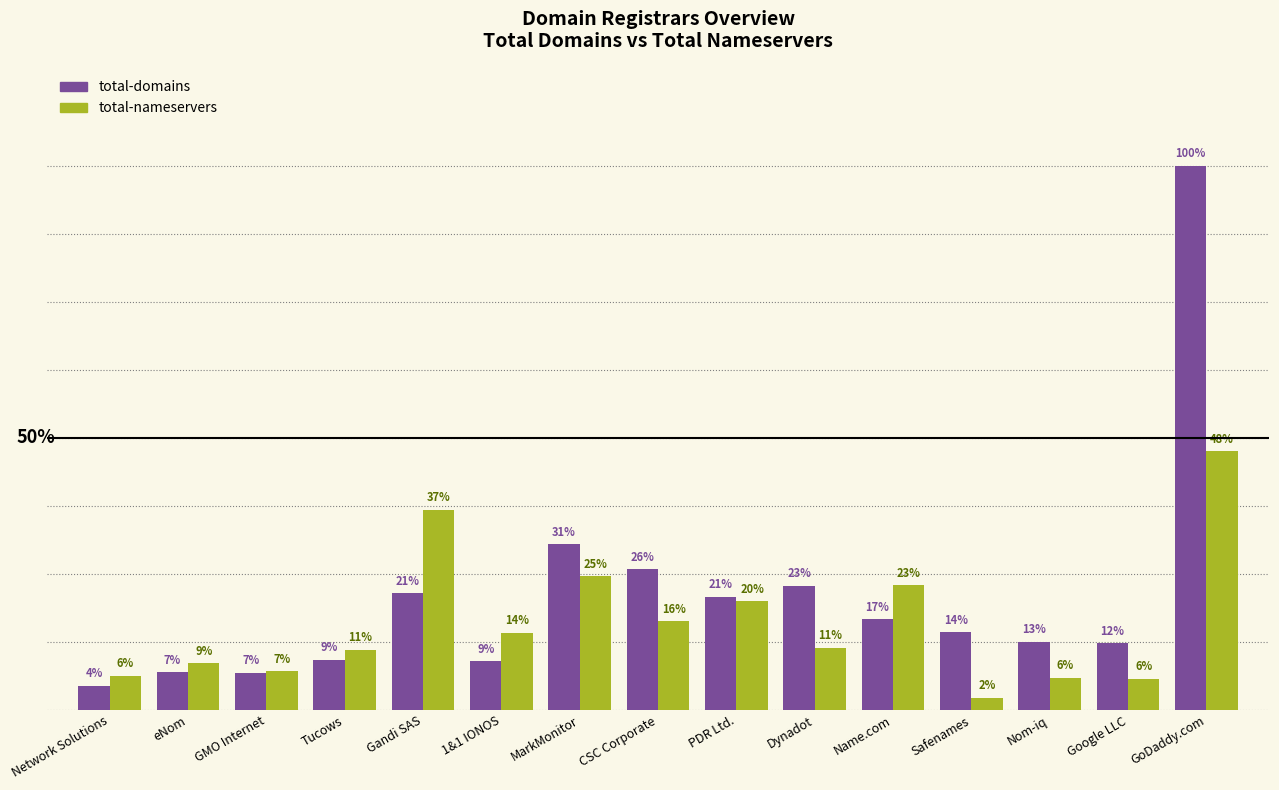

At Gandi SAS, list the series in order from largest to smallest.

total-nameservers, total-domains